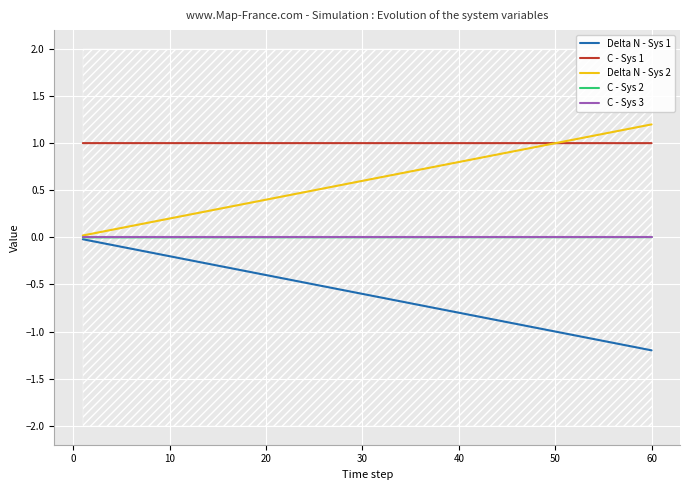

The Delta N - Sys 1 series shows -0.9 at 30. True or false?

False